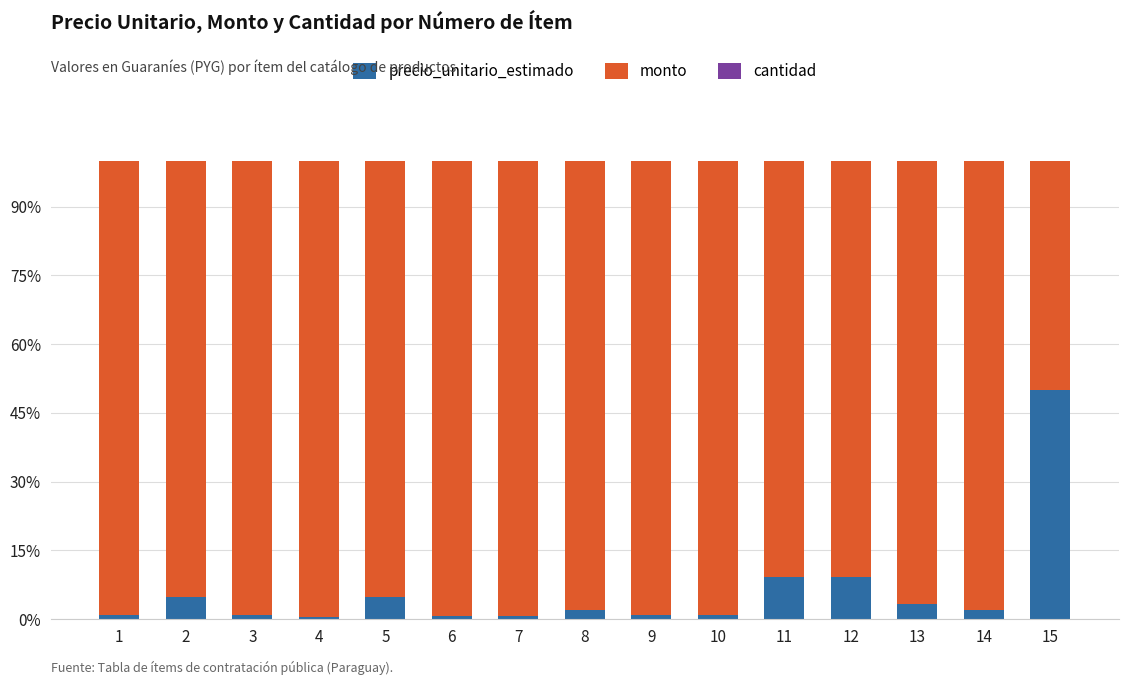

Which category has the highest value in the precio_unitario_estimado series?

15